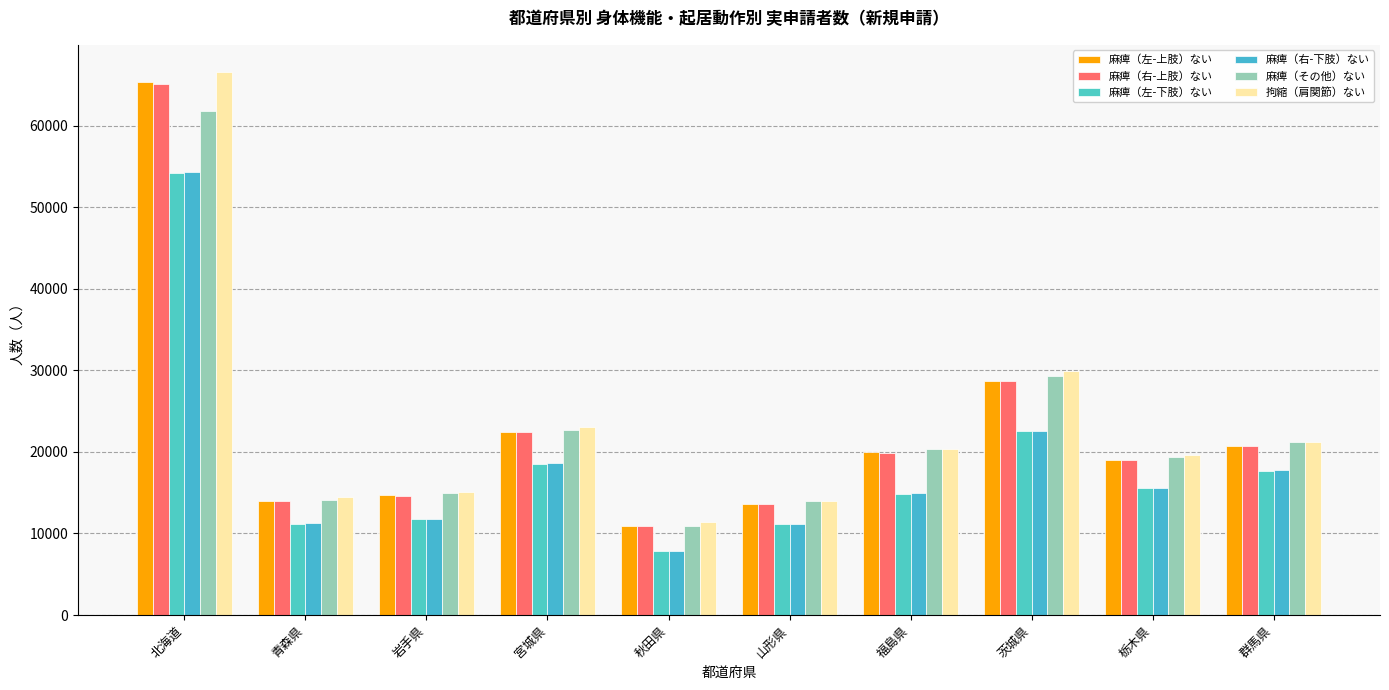

What is the label of the 1st bar from the right?

群馬県